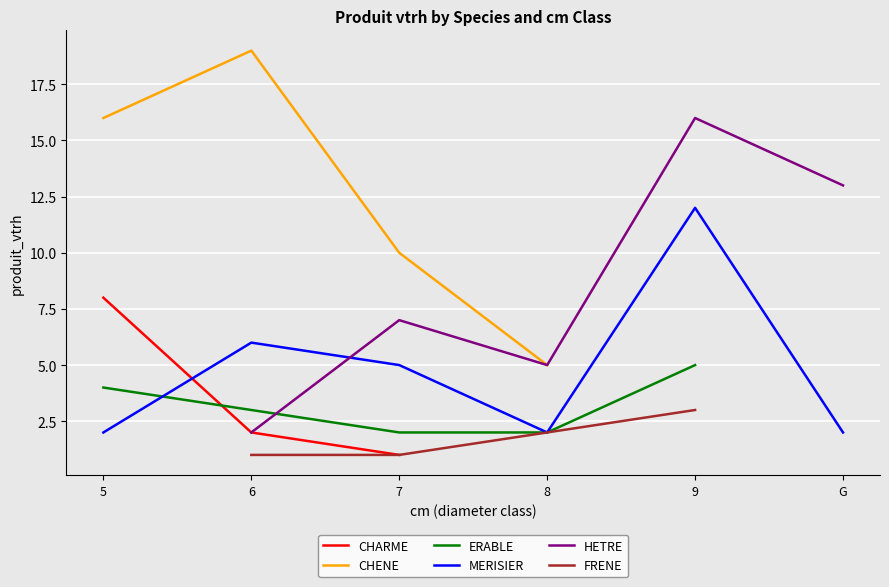

Read the MERISIER value at 5.

2